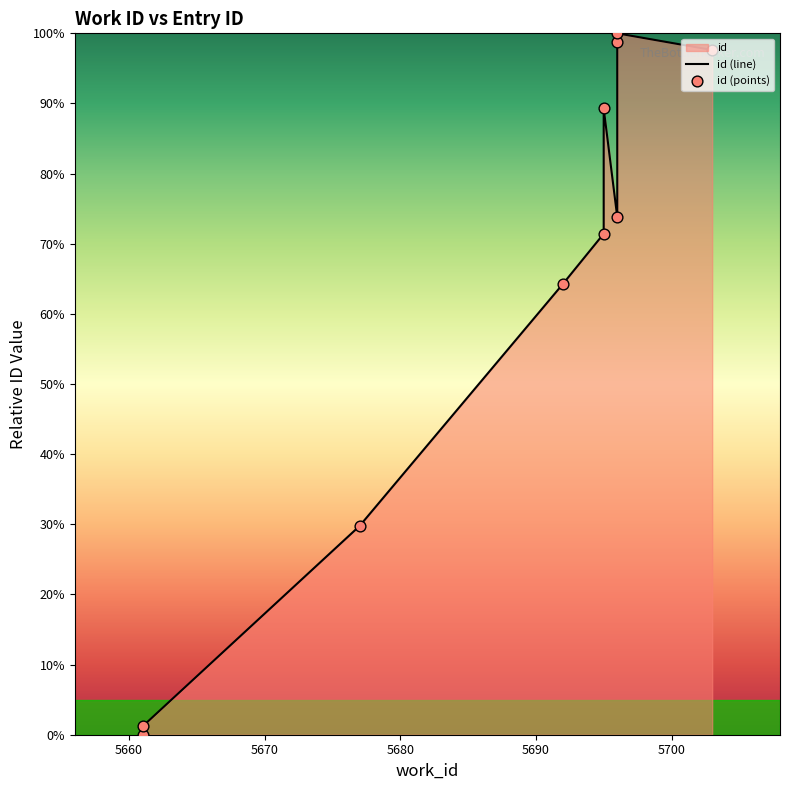

Which series has the largest total across all categories?

id (line)